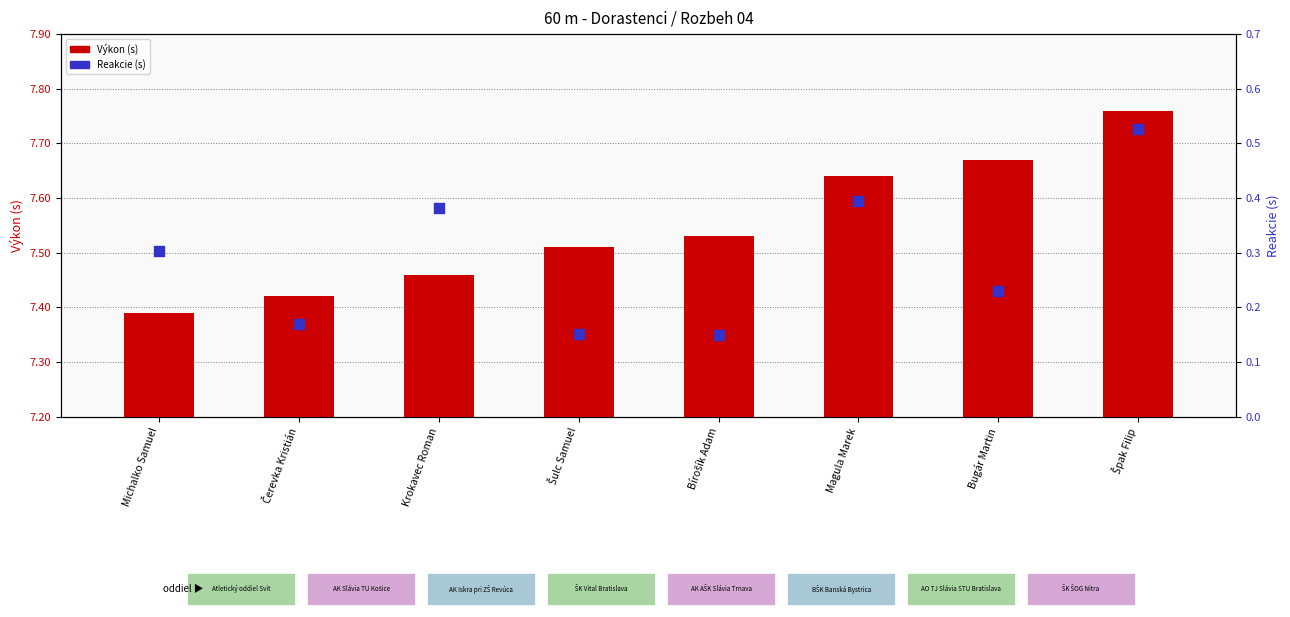

Is the value of Reakcie (s) at Magula Marek greater than the value of Výkon (s) at Čerevka Kristián?

No